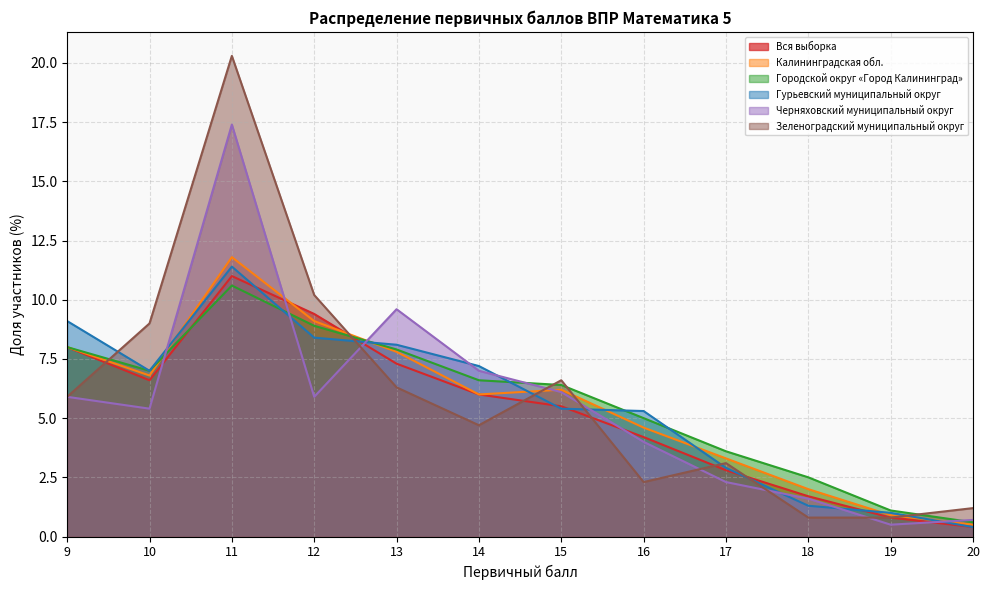

At 15, list the series in order from largest to smallest.

Зеленоградский муниципальный округ, Городской округ «Город Калининград», Калининградская обл., Черняховский муниципальный округ, Вся выборка, Гурьевский муниципальный округ